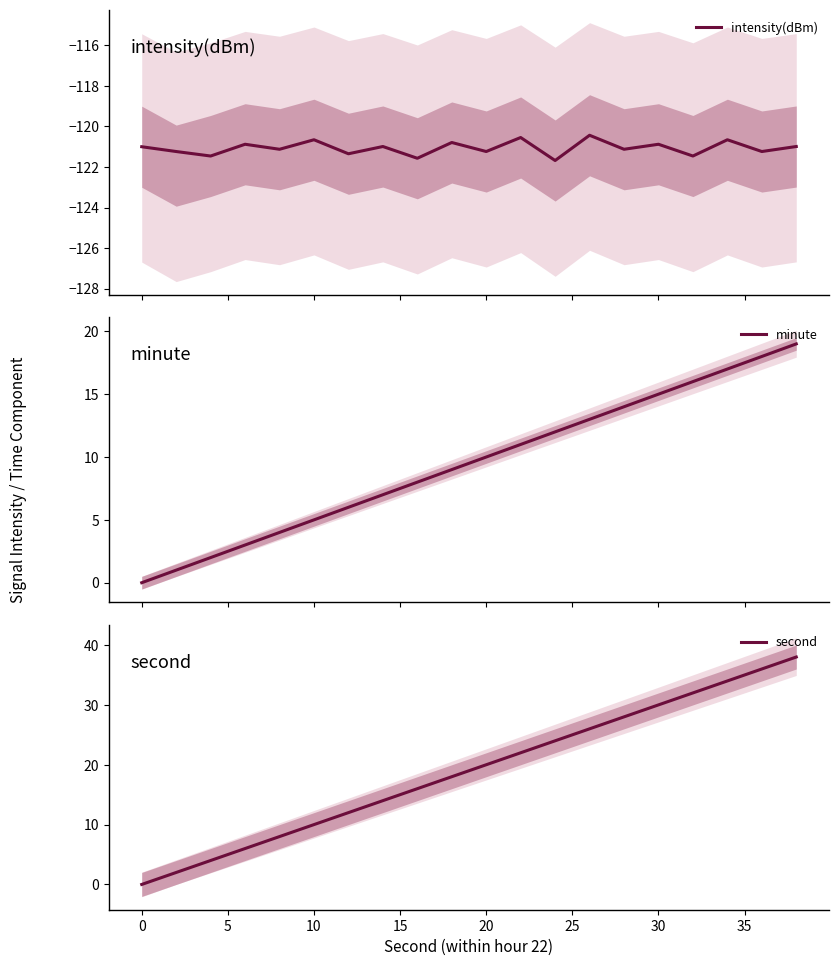

How many data points in minute are above 10?

9